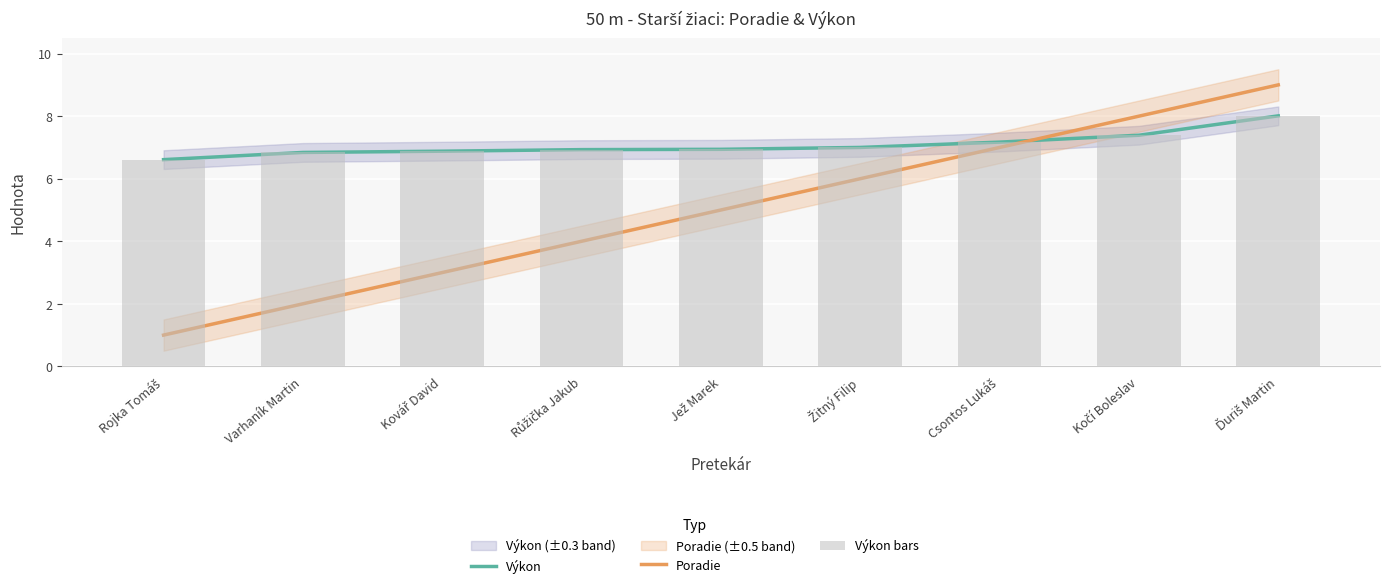

Rank the series at Ďuriš Martin from highest to lowest value.

Poradie, Výkon, Výkon bars